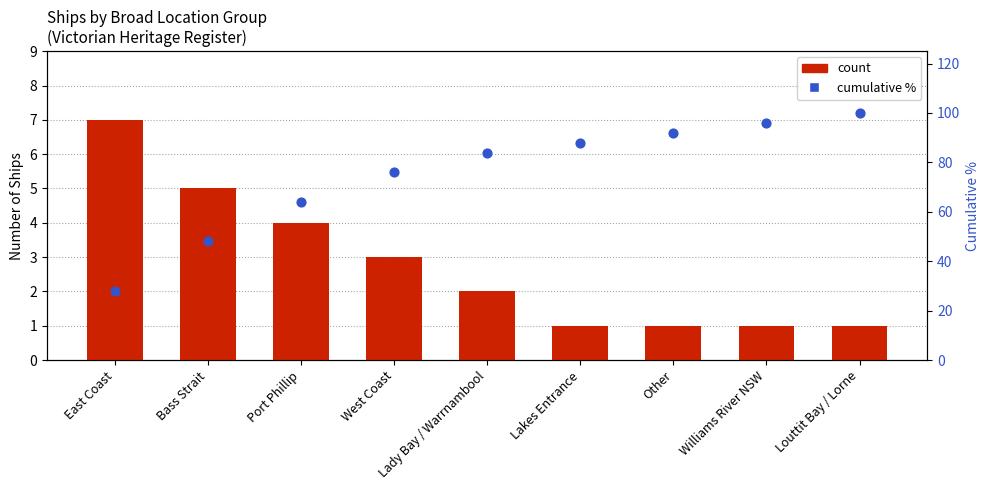

Is the value of cumulative % at West Coast greater than the value of count at West Coast?

Yes